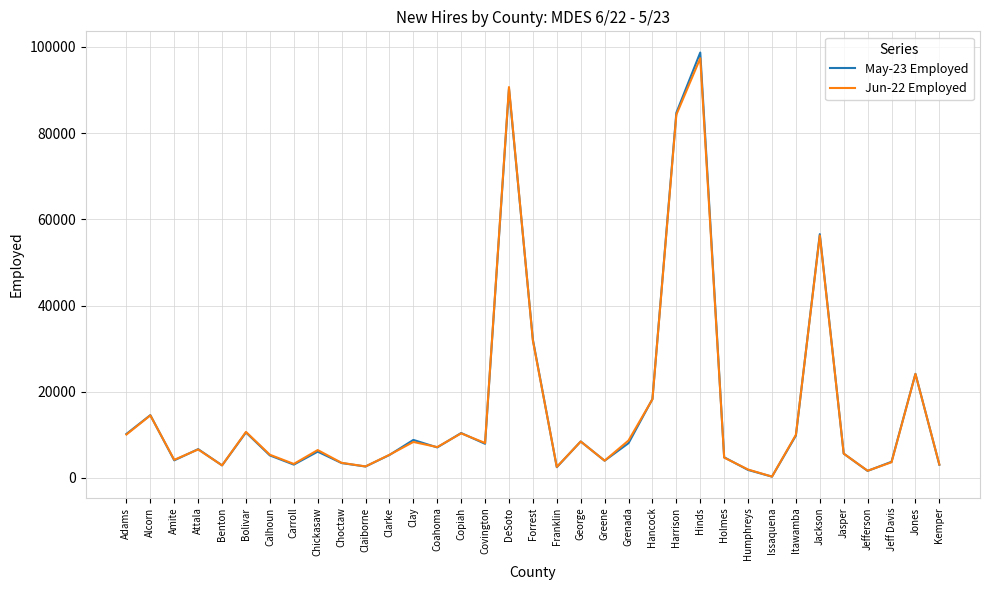

What are all the series names shown in the legend?

May-23 Employed, Jun-22 Employed